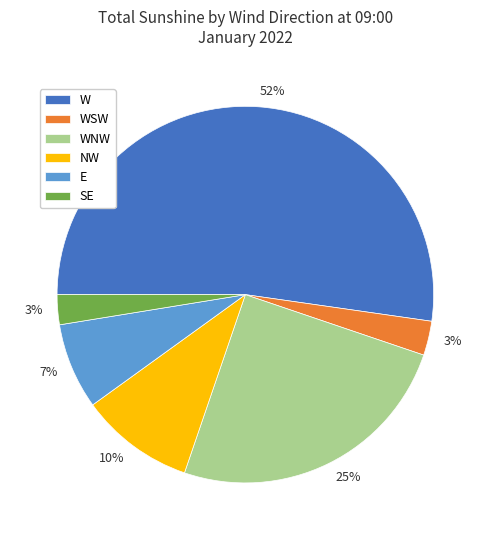

Which category accounts for the majority?

W